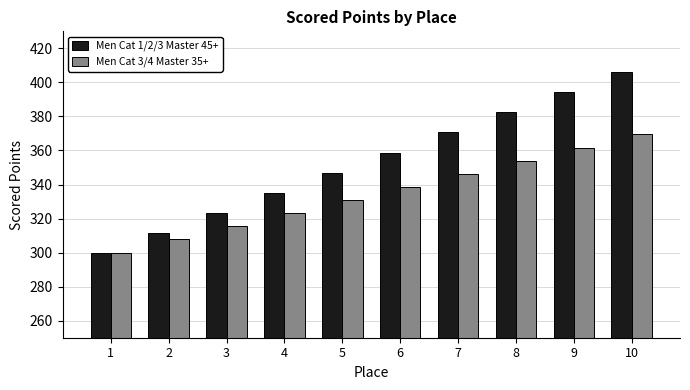

The Men Cat 1/2/3 Master 45+ series shows 716.3 at 10. True or false?

False